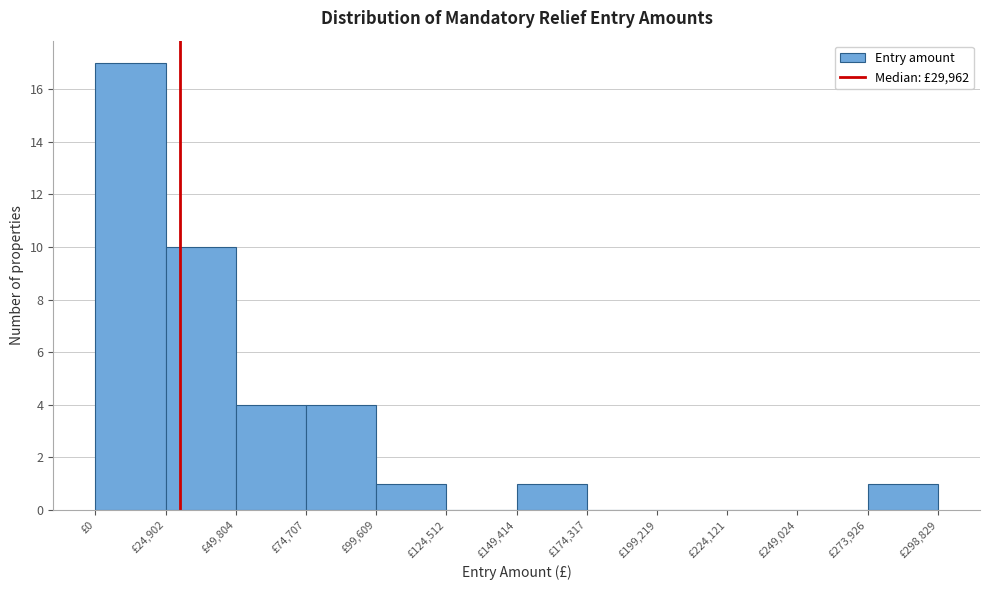

Reading left to right, list every bar in this chart as the range it spans on the x-axis followed by its height. Neither the bar edges nor the heights are printed on the chart, so give them approximately, as read against the axes.

0 to 25000: 17
25000 to 50000: 10
50000 to 75000: 4
75000 to 100000: 4
100000 to 125000: 1
125000 to 150000: 0
150000 to 175000: 1
175000 to 200000: 0
200000 to 225000: 0
225000 to 250000: 0
250000 to 275000: 0
275000 to 300000: 1